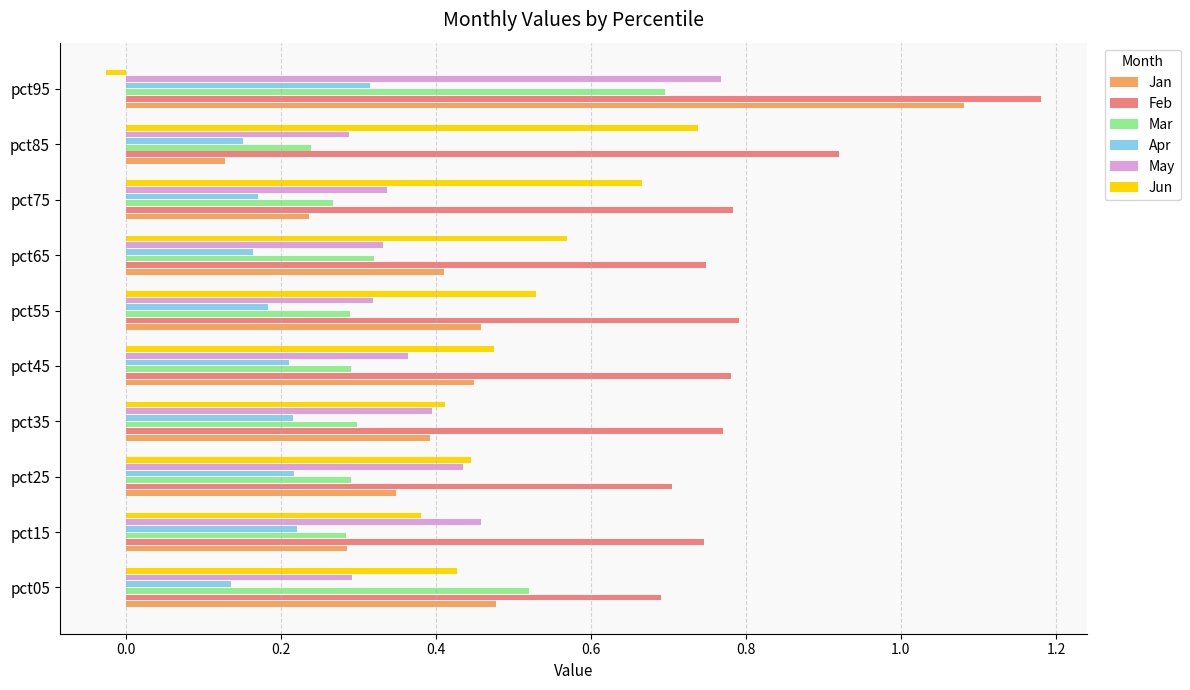

True or false: Jun has a value of 0.6 at pct15.

False